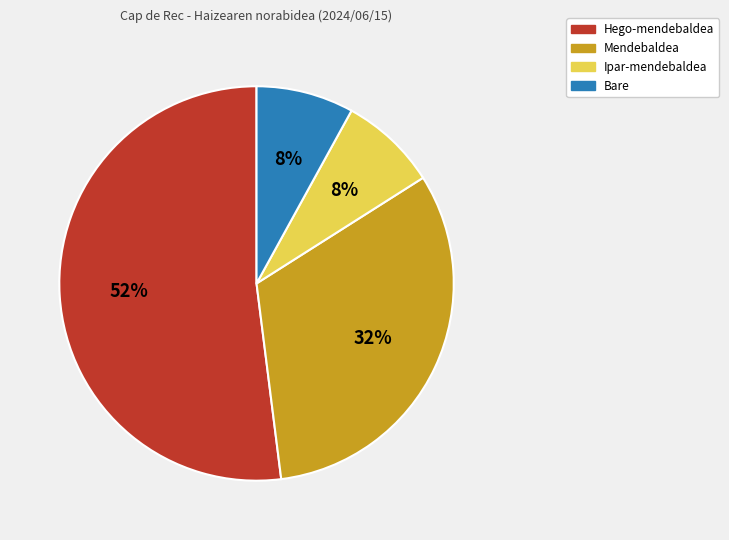

Is the sum of Mendebaldea and Ipar-mendebaldea greater than half?

No